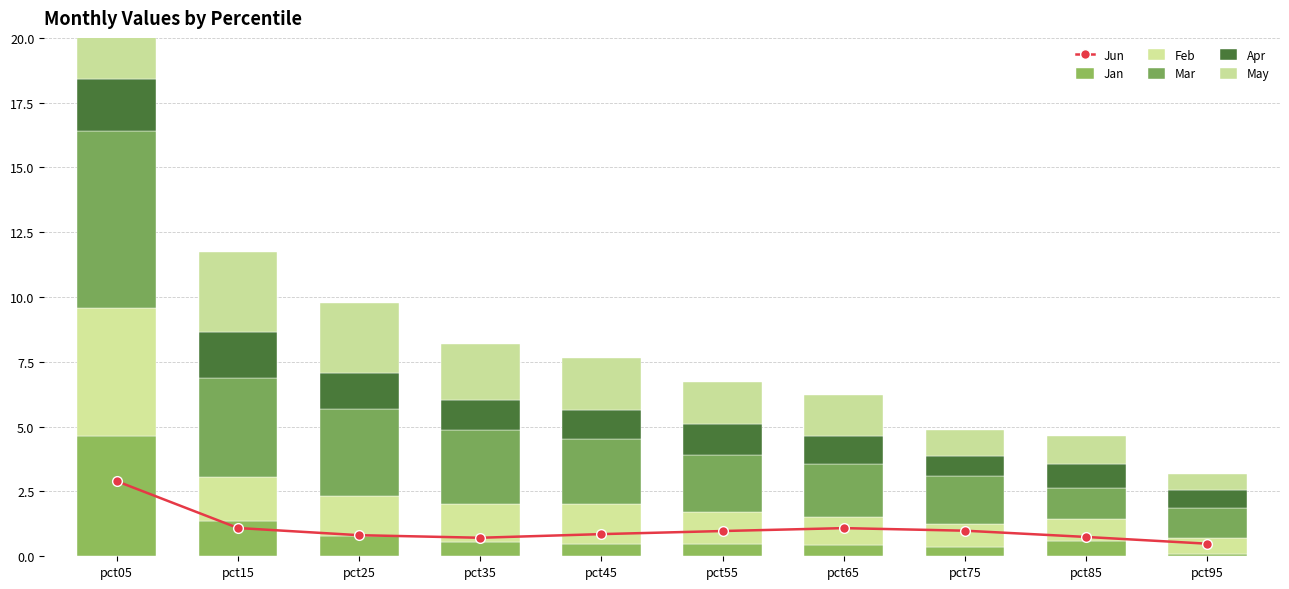

The Mar series shows 3.8 at pct15. True or false?

True